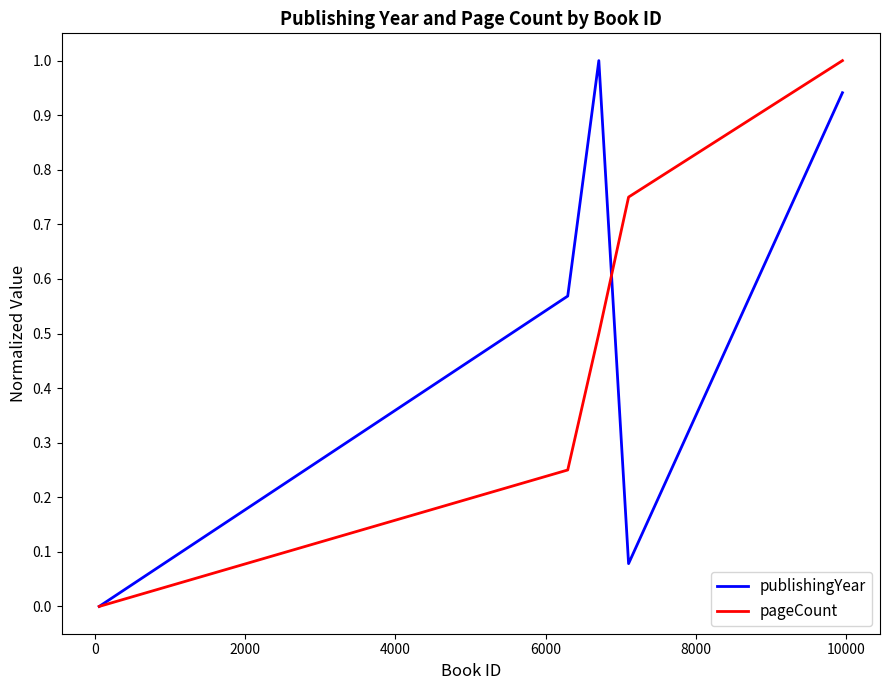

Reading left to right, extract all data points from this chart.

publishingYear: 0.0	0.6	1.0	0.1	0.9
pageCount: 0.0	0.2	0.5	0.8	1.0